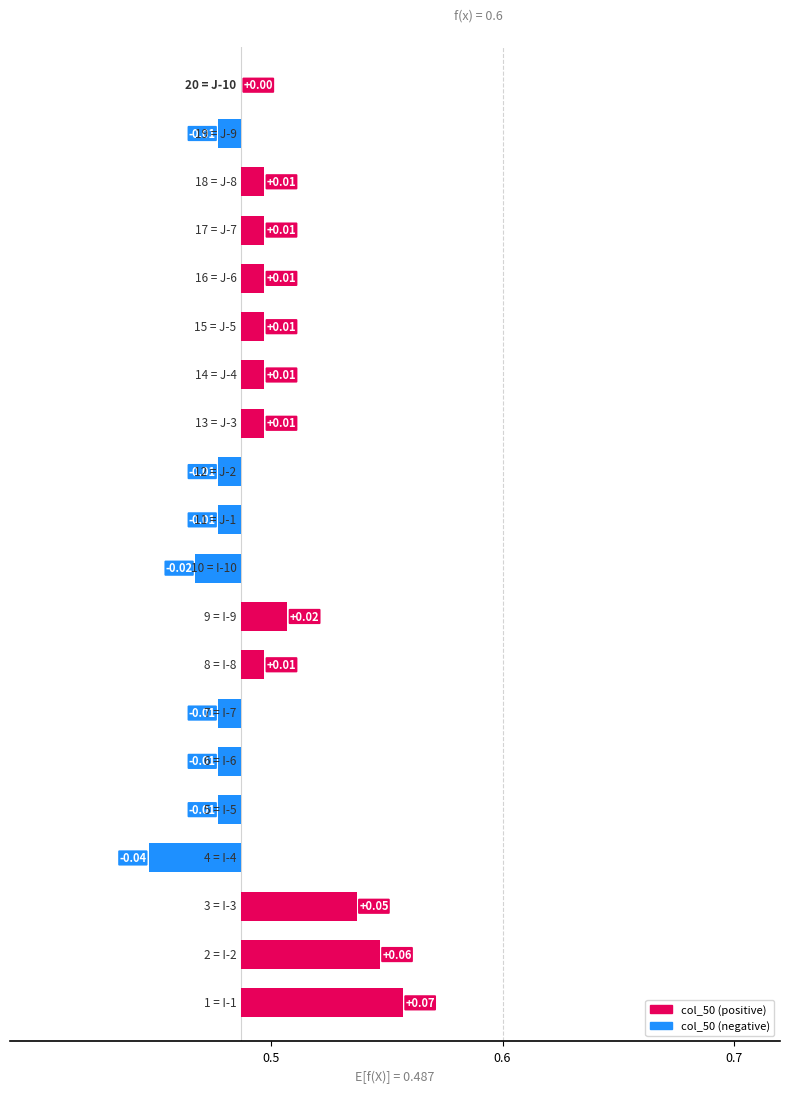

What is the sum of all values?

0.1